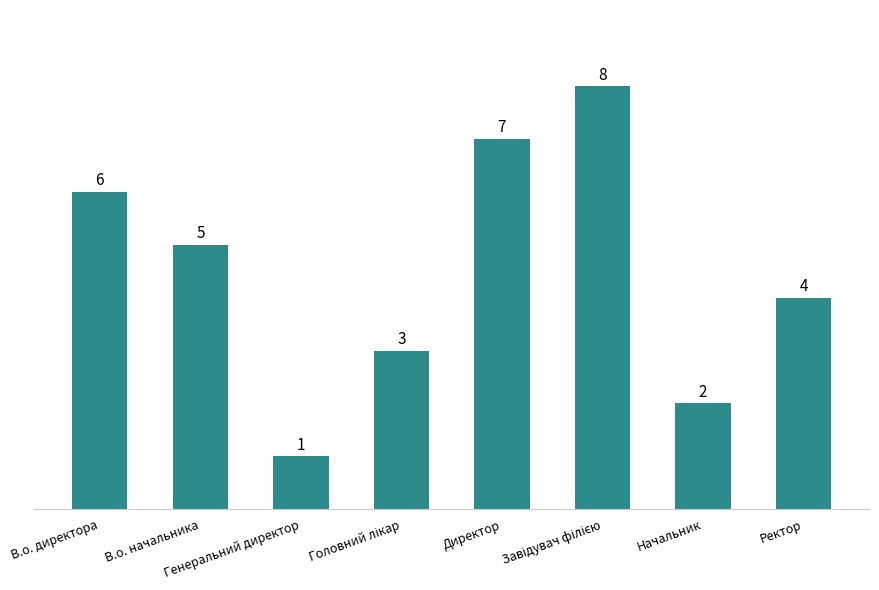

What is the difference between the maximum and minimum values?

7